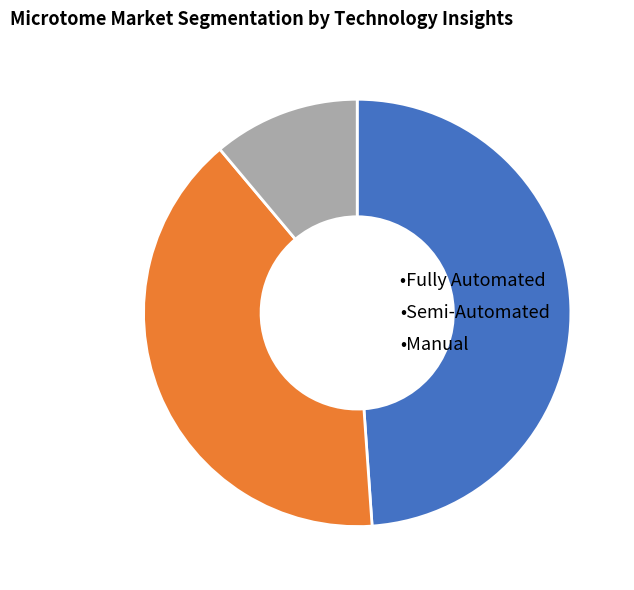

Does any single category account for the majority?

No